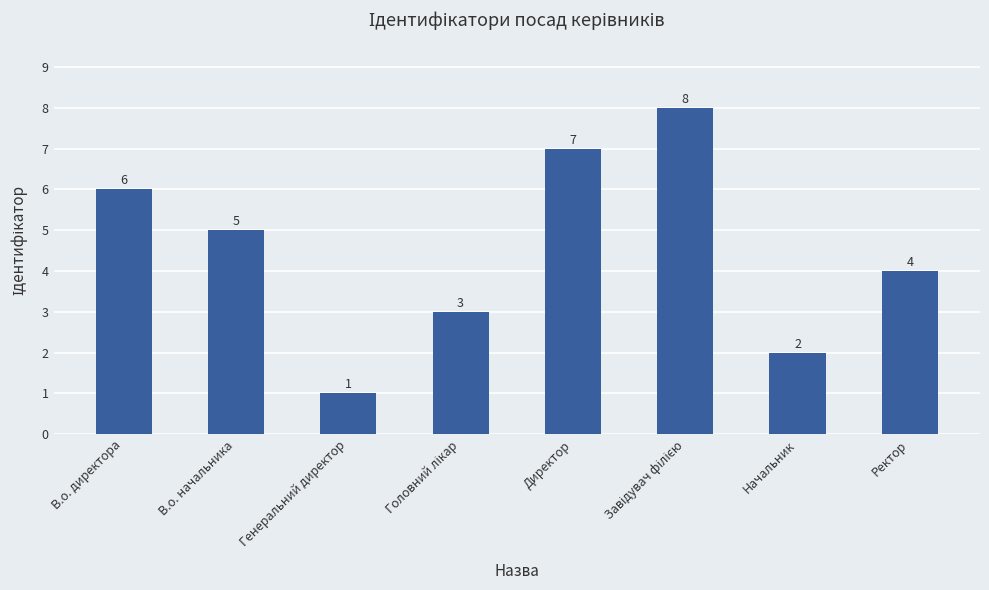

The chart shows a value of 6 at В.о. директора. True or false?

True